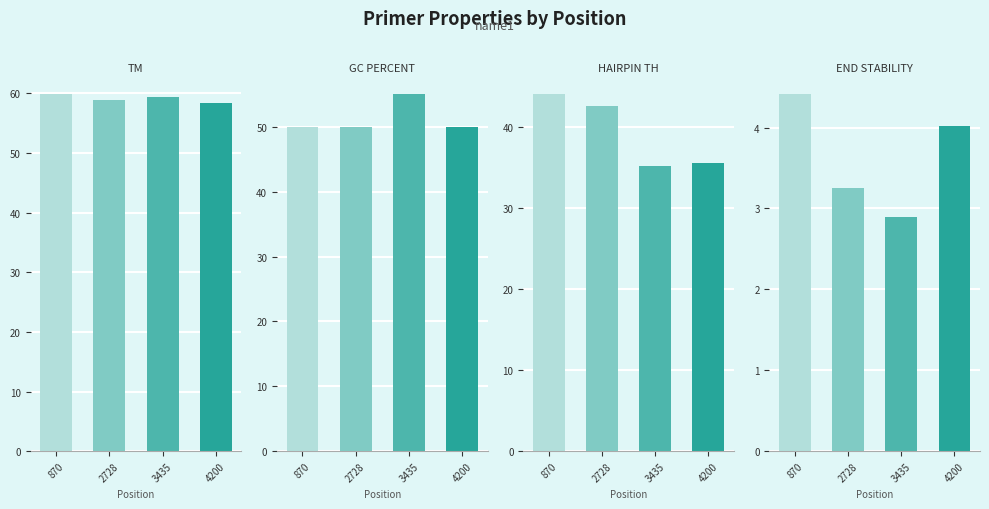

What is the difference between the PRIMER_LEFT_0_END_STABILITY values at 4200 and 2728?

0.8